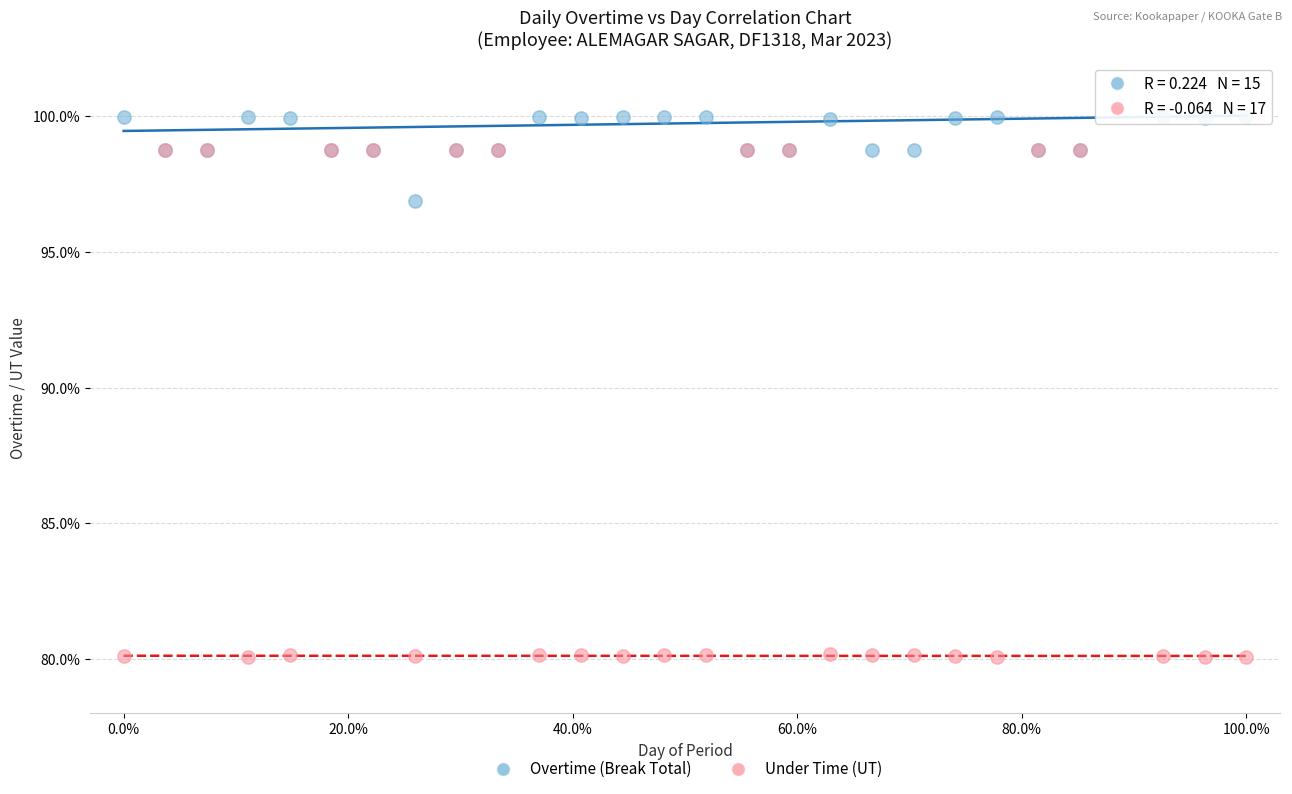

Across all series, what Y value is closest to 90?

96.9